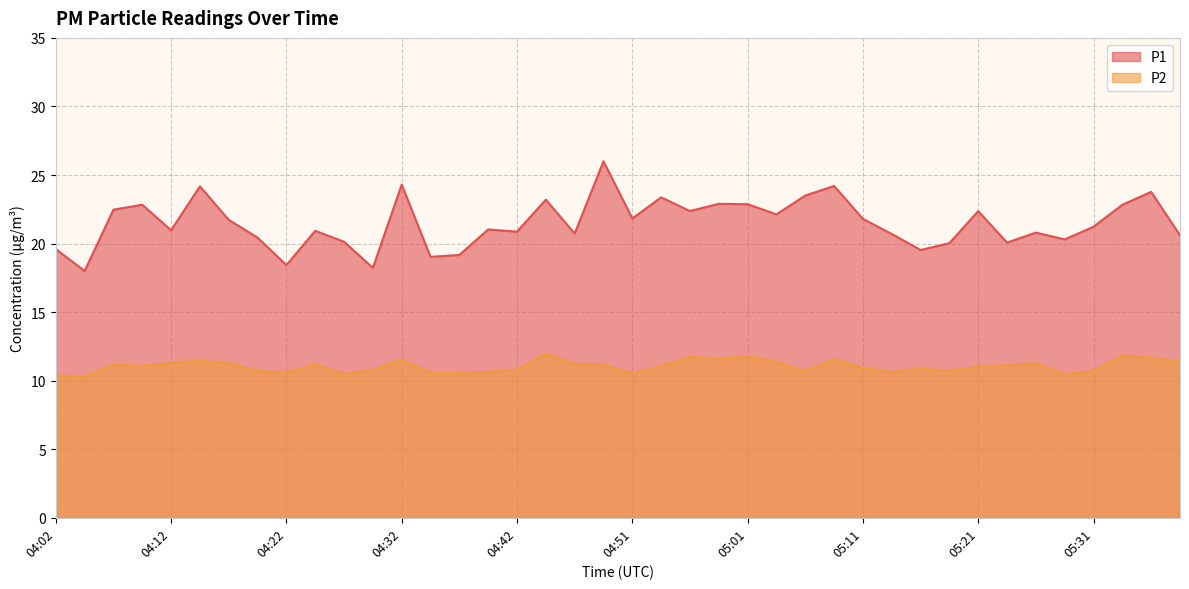

Reading left to right, what are all the values shown in this chart?

P1: 04:02=19.6	04:04=18.0	04:07=22.5	04:09=22.8	04:12=21.0	04:14=24.2	04:17=21.7	04:19=20.4	04:22=18.4	04:24=20.9	04:27=20.1	04:29=18.2	04:32=24.3	04:34=19.0	04:37=19.2	04:39=21.0	04:42=20.9	04:44=23.2	04:47=20.7	04:49=26.0	04:51=21.8	04:54=23.4	04:56=22.4	04:59=22.9	05:01=22.9	05:04=22.1	05:06=23.5	05:09=24.2	05:11=21.8	05:14=20.7	05:16=19.5	05:19=20.0	05:21=22.4	05:24=20.1	05:26=20.8	05:29=20.3	05:31=21.2	05:34=22.8	05:36=23.8	05:39=20.6
P2: 04:02=10.4	04:04=10.3	04:07=11.2	04:09=11.1	04:12=11.3	04:14=11.5	04:17=11.3	04:19=10.7	04:22=10.6	04:24=11.2	04:27=10.5	04:29=10.8	04:32=11.5	04:34=10.6	04:37=10.6	04:39=10.6	04:42=10.8	04:44=12.0	04:47=11.2	04:49=11.2	04:51=10.5	04:54=11.1	04:56=11.7	04:59=11.6	05:01=11.8	05:04=11.4	05:06=10.7	05:09=11.6	05:11=10.9	05:14=10.6	05:16=10.9	05:19=10.7	05:21=11.0	05:24=11.1	05:26=11.3	05:29=10.5	05:31=10.7	05:34=11.8	05:36=11.7	05:39=11.4